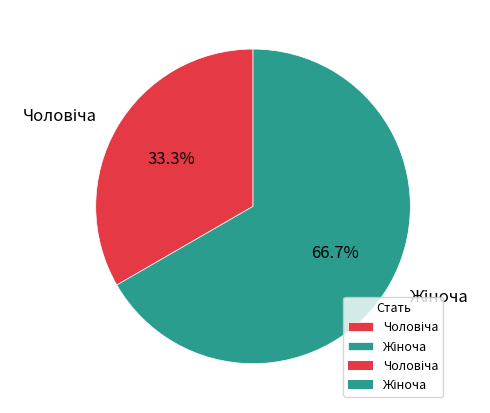

Is there any slice that represents more than half of the pie?

Yes